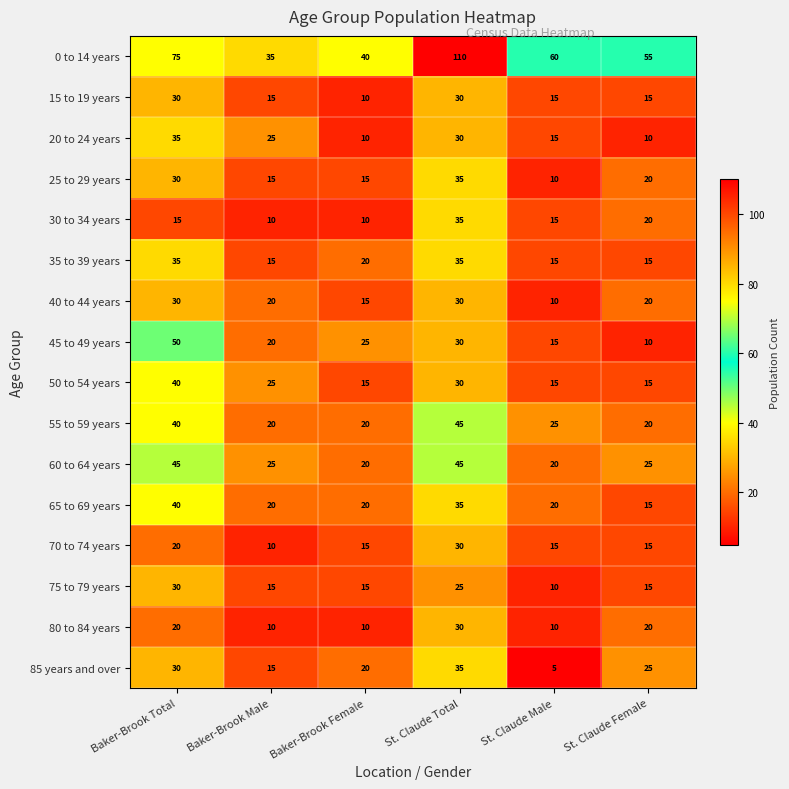

The 45 to 49 years series shows 9 at St. Claude Total. True or false?

False